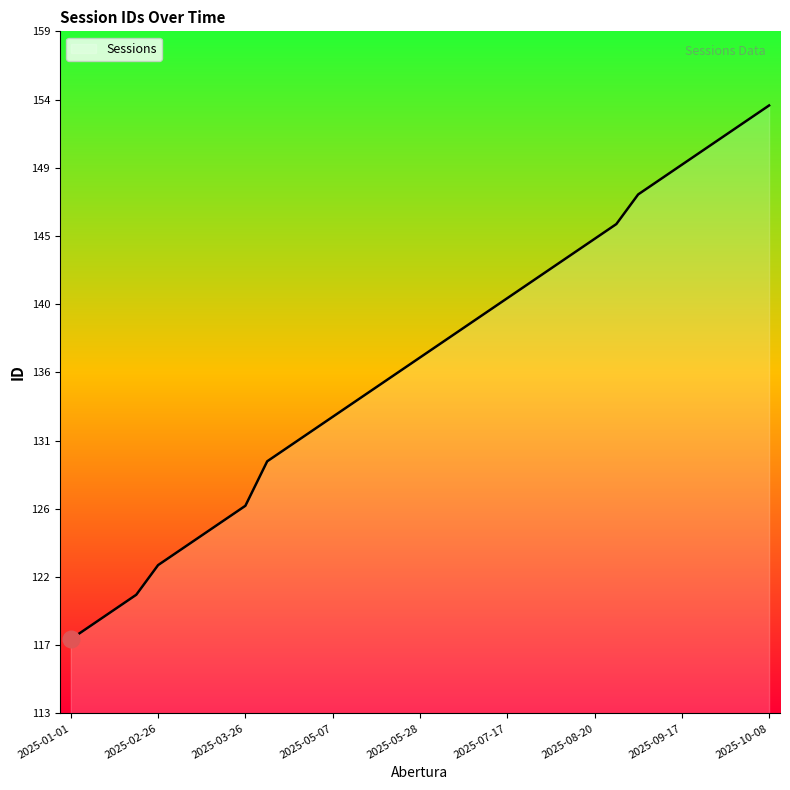

Does the chart display data point markers on the line(s)?

No